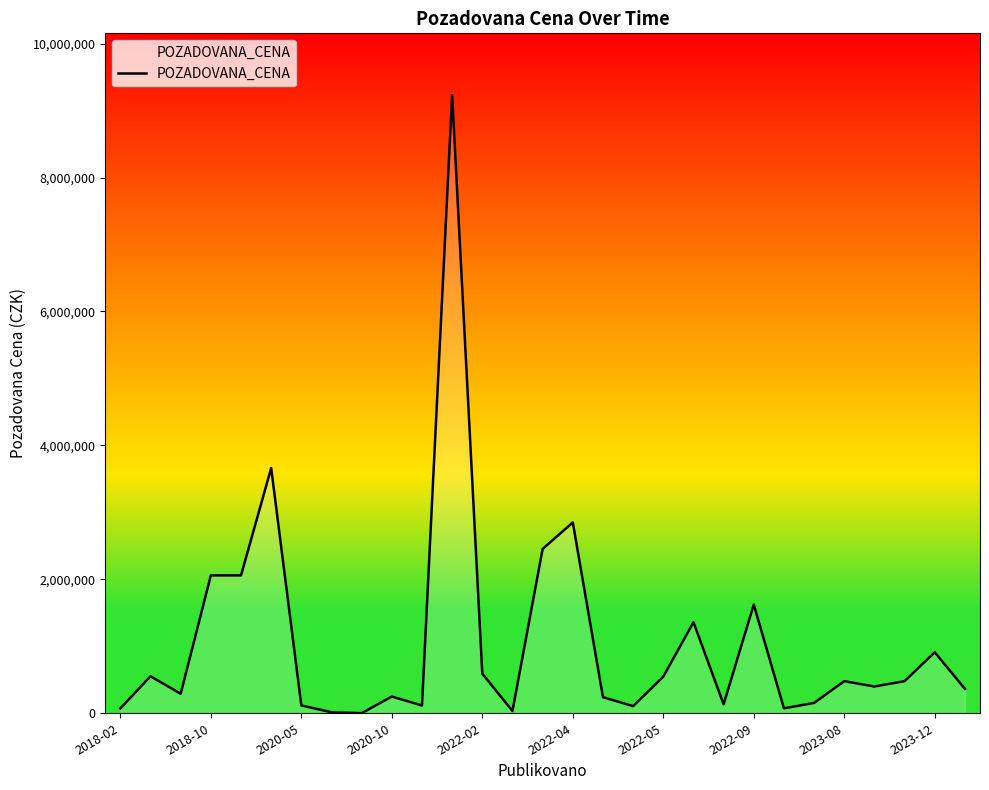

What is the greatest value displayed?

9230890